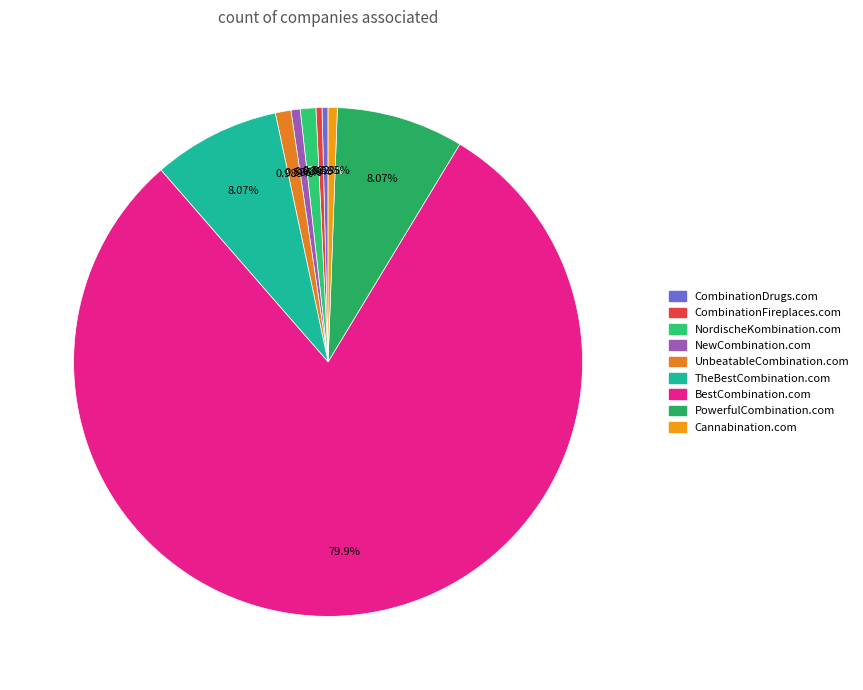

Is it true that UnbeatableCombination.com is 1% of the pie?

True